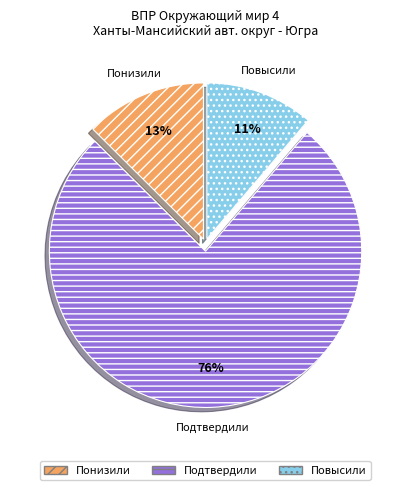

Between Понизили and Повысили, which is larger?

Понизили